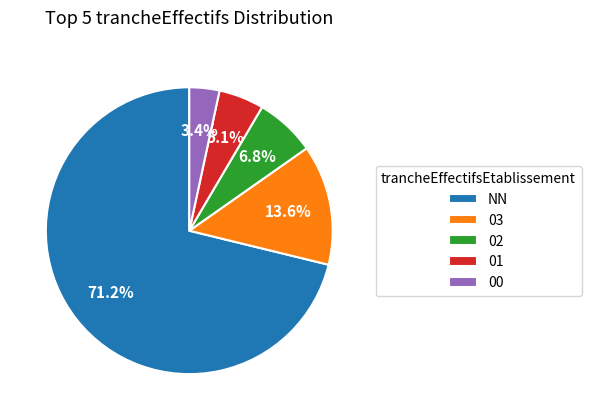

What percentage is the 00 slice, to the nearest percent?

3%